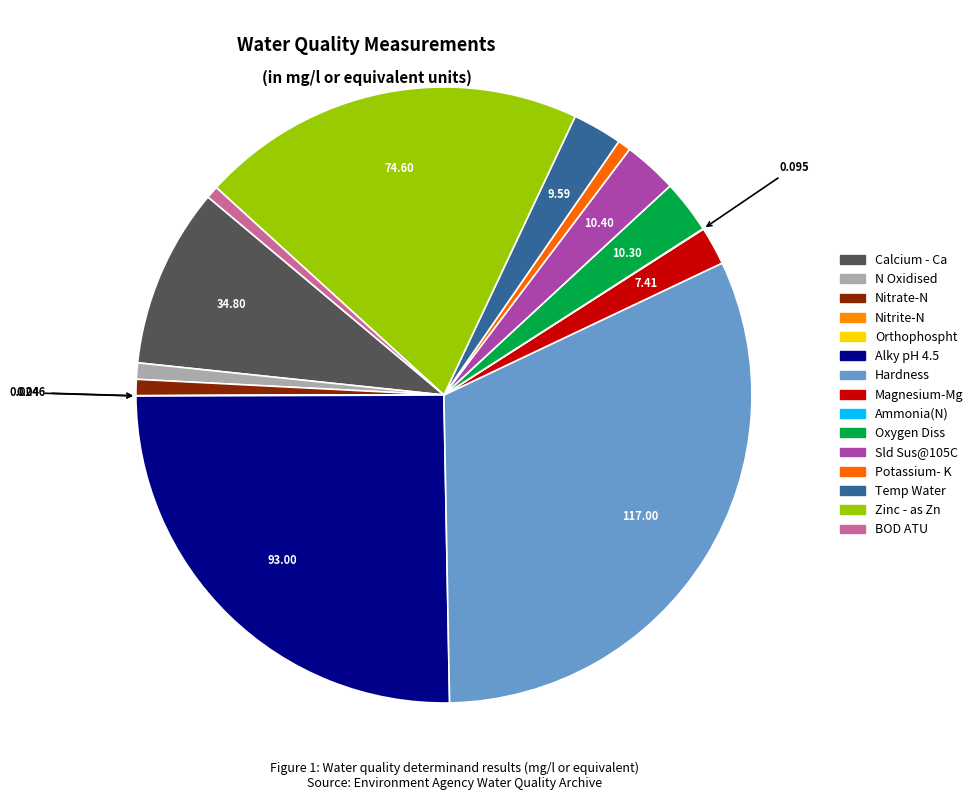

Does any single category account for the majority?

No